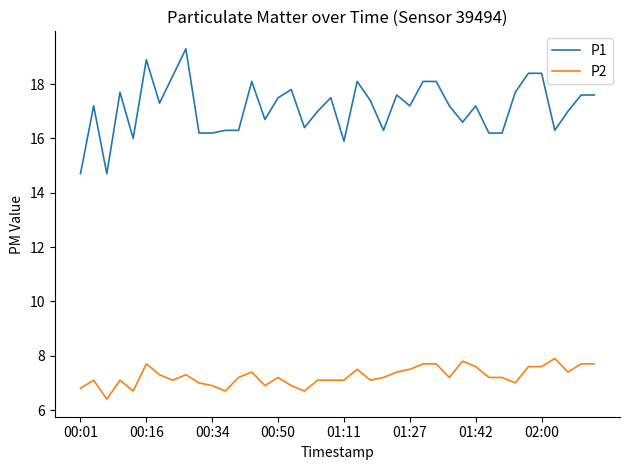

Which series has the widest spread of values?

P1